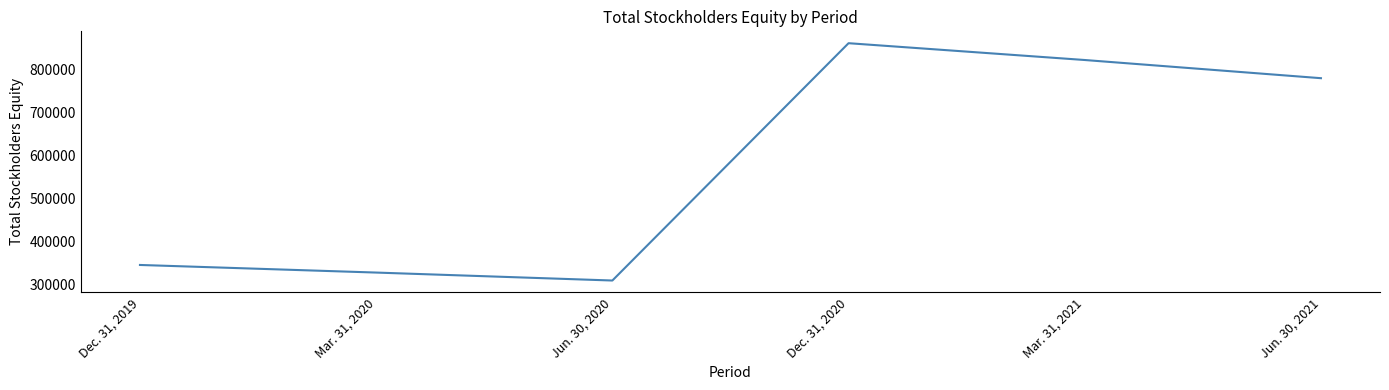

How many interior local valleys (lower than both neighbors) does the data have?

1